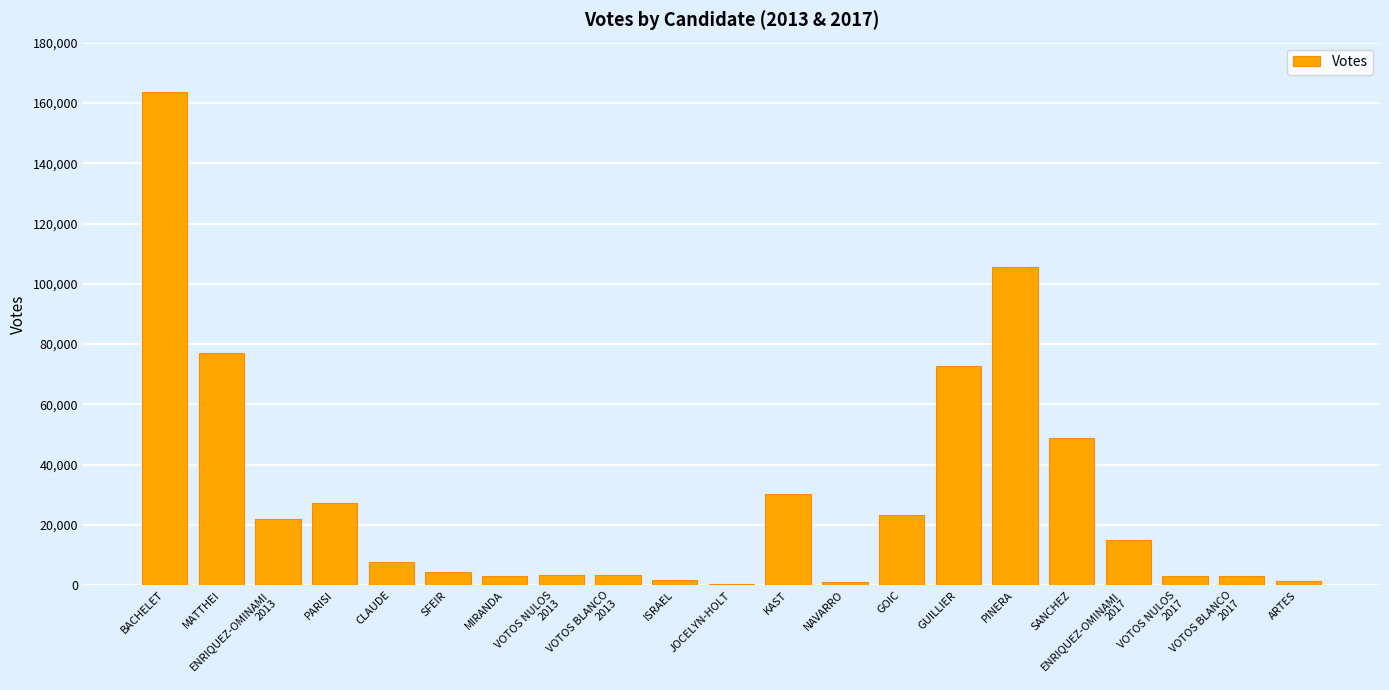

True or false: the data shows 163589 at BACHELET.

True